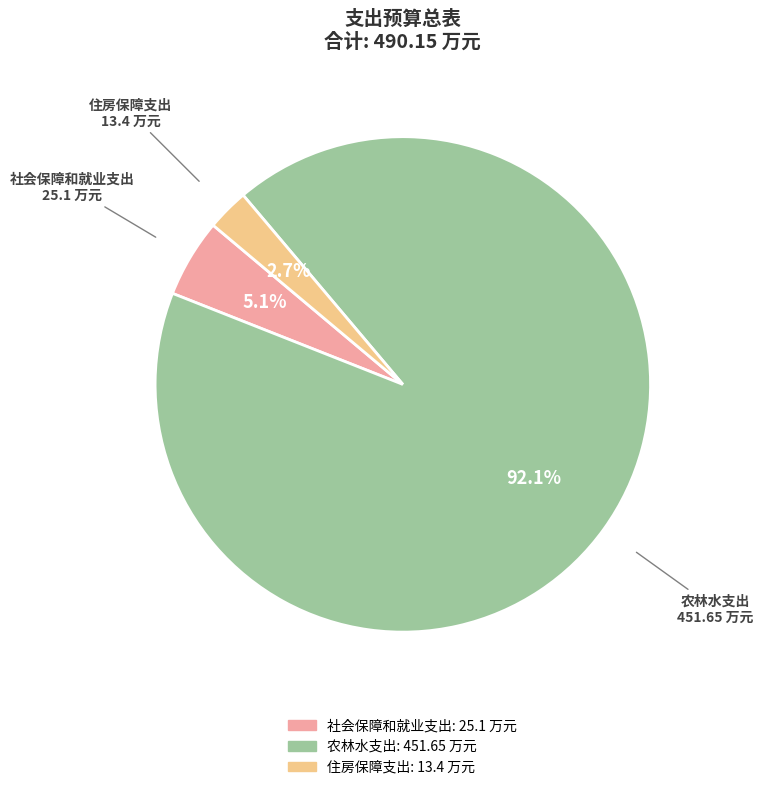

What percentage is the 社会保障和就业支出 slice, to the nearest percent?

5%